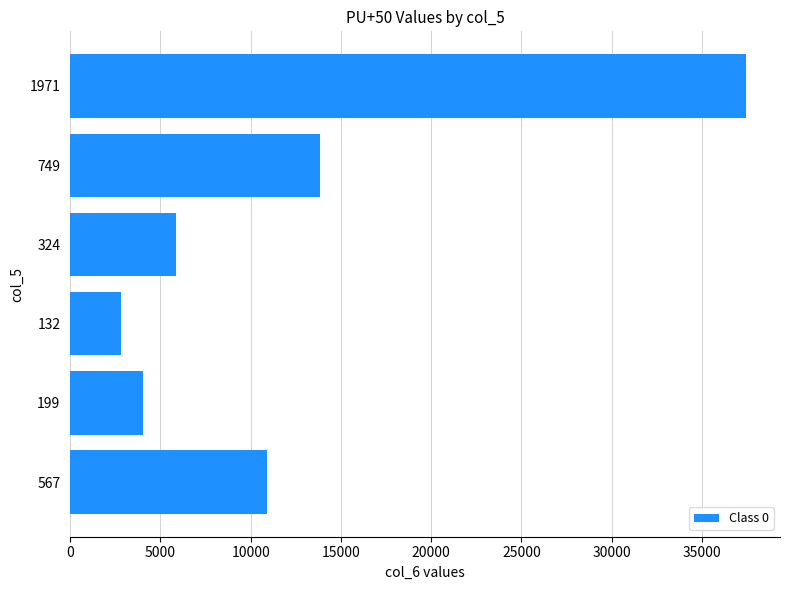

What is the greatest value displayed?

37457.7